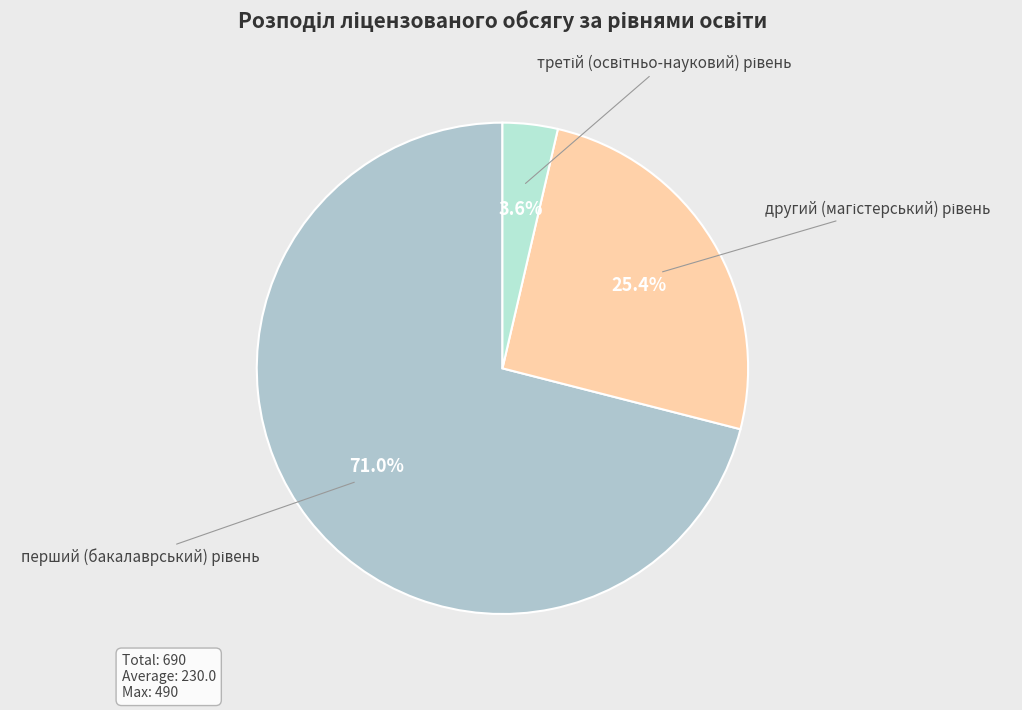

Is there a majority slice in this chart?

Yes